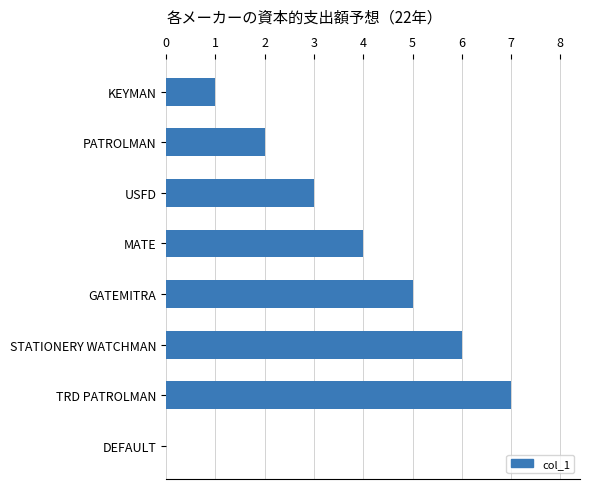

Does the chart contain stacked bars?

No